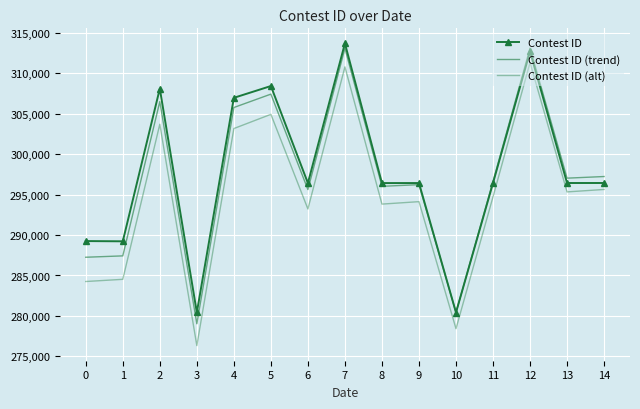

True or false: Contest ID (trend) and Contest ID intersect in this chart.

False